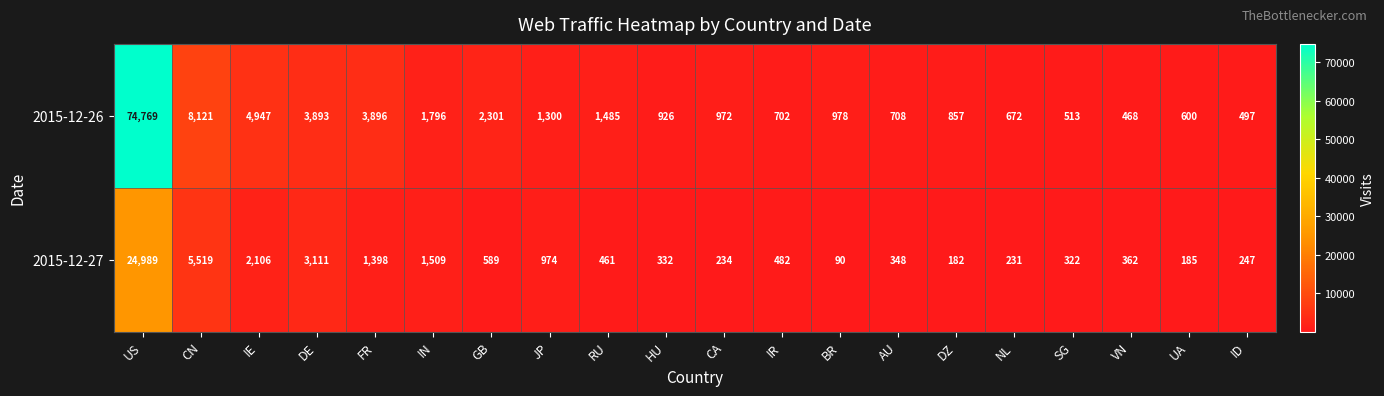

What is the sum of the 2015-12-27 values at DE and GB?

3700